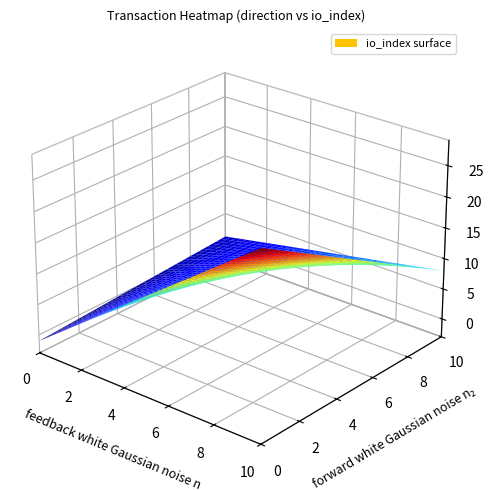

Between -1 and 1, which is larger?

1